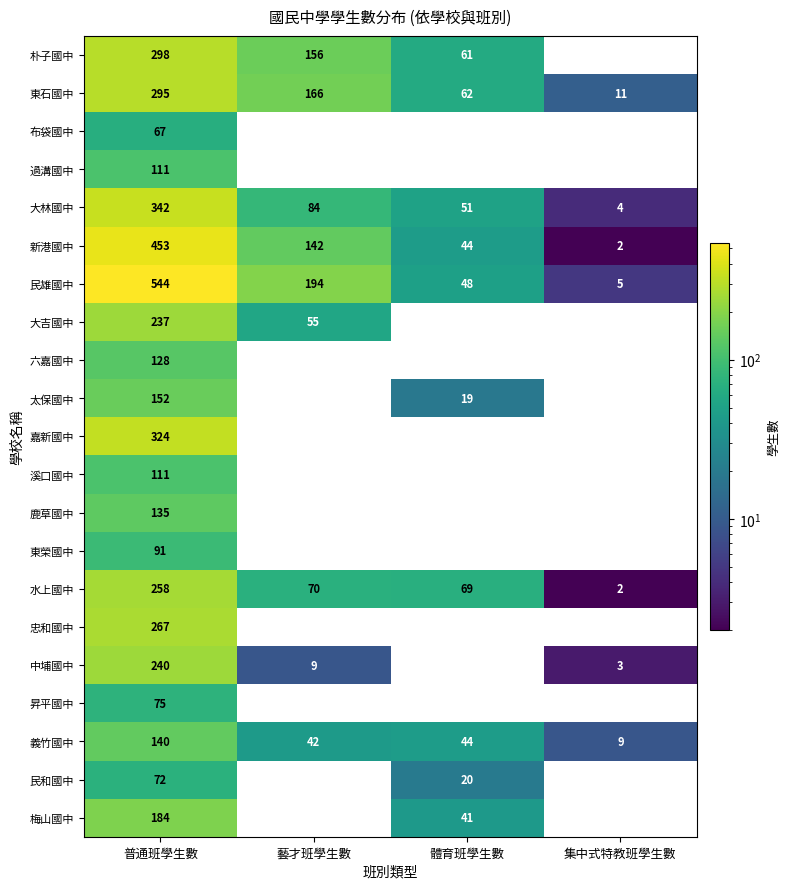

Is it true that 中埔國中 equals 96 at 體育班學生數?

False